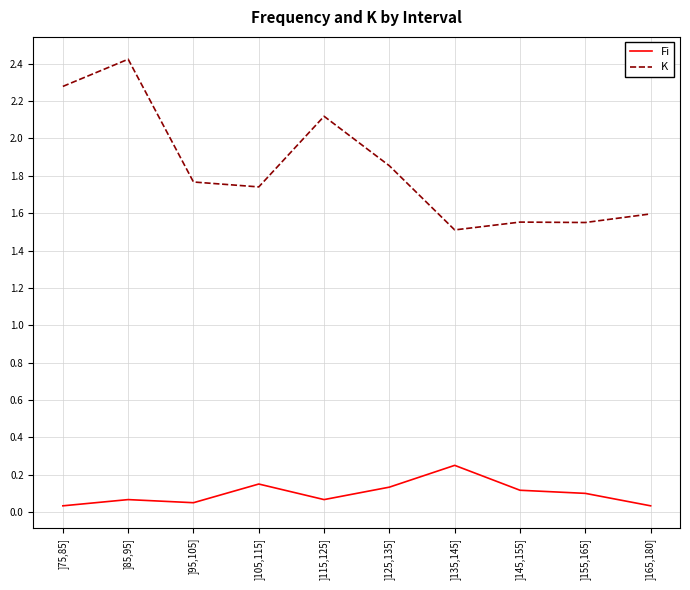

Which series has the widest spread of values?

K